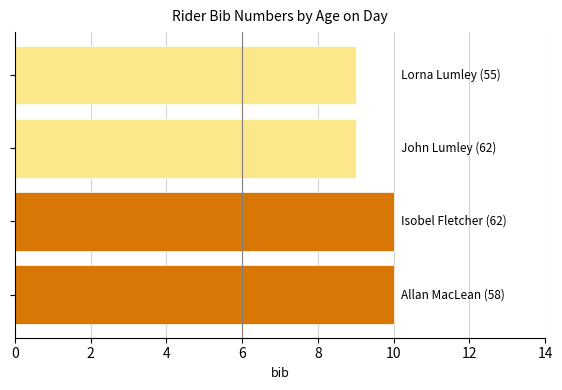

What is the value of the 1st bar from the top?

9